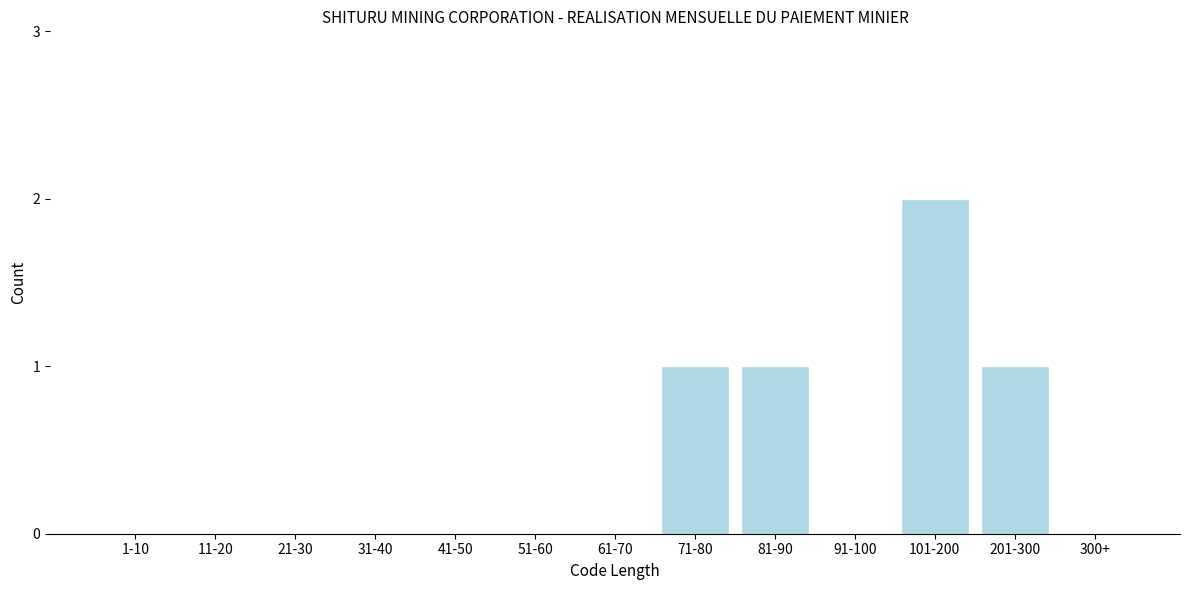

Reading right to left, list all the values displayed in this chart.

300+=0	201-300=1	101-200=2	91-100=0	81-90=1	71-80=1	61-70=0	51-60=0	41-50=0	31-40=0	21-30=0	11-20=0	1-10=0